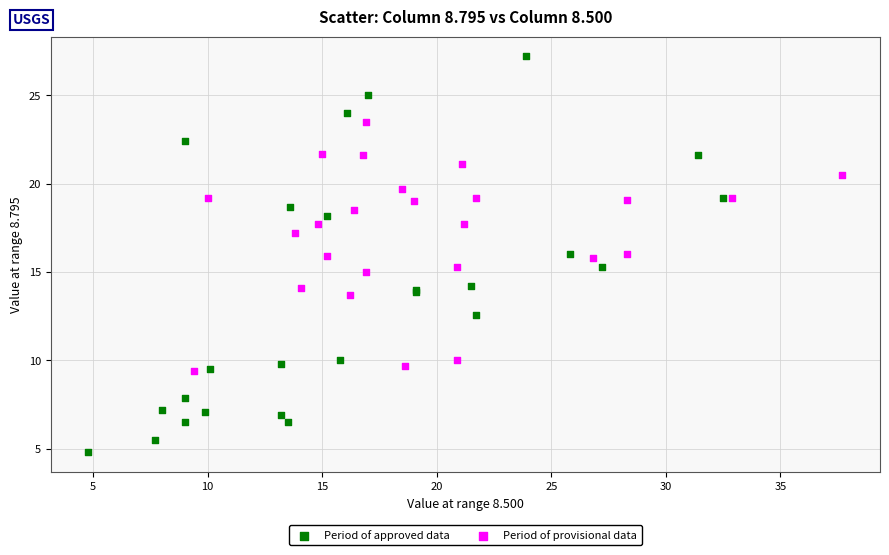

What are all the series names shown in the legend?

Period of approved data, Period of provisional data